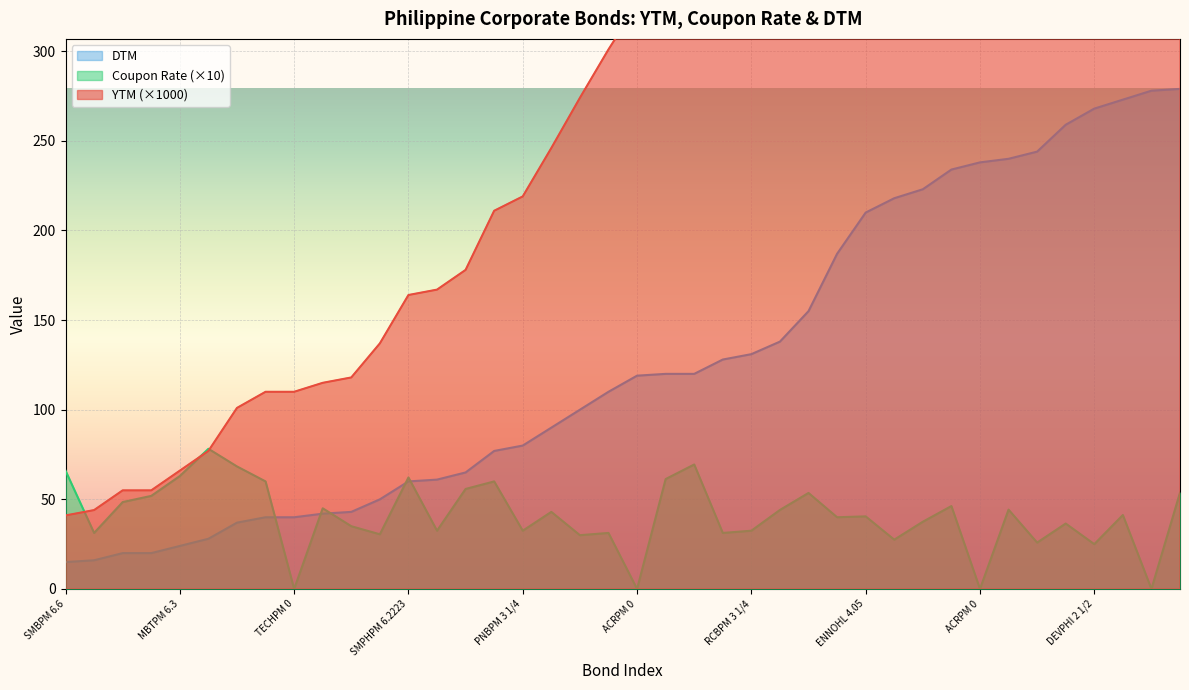

True or false: DTM and YTM cross at least once.

False